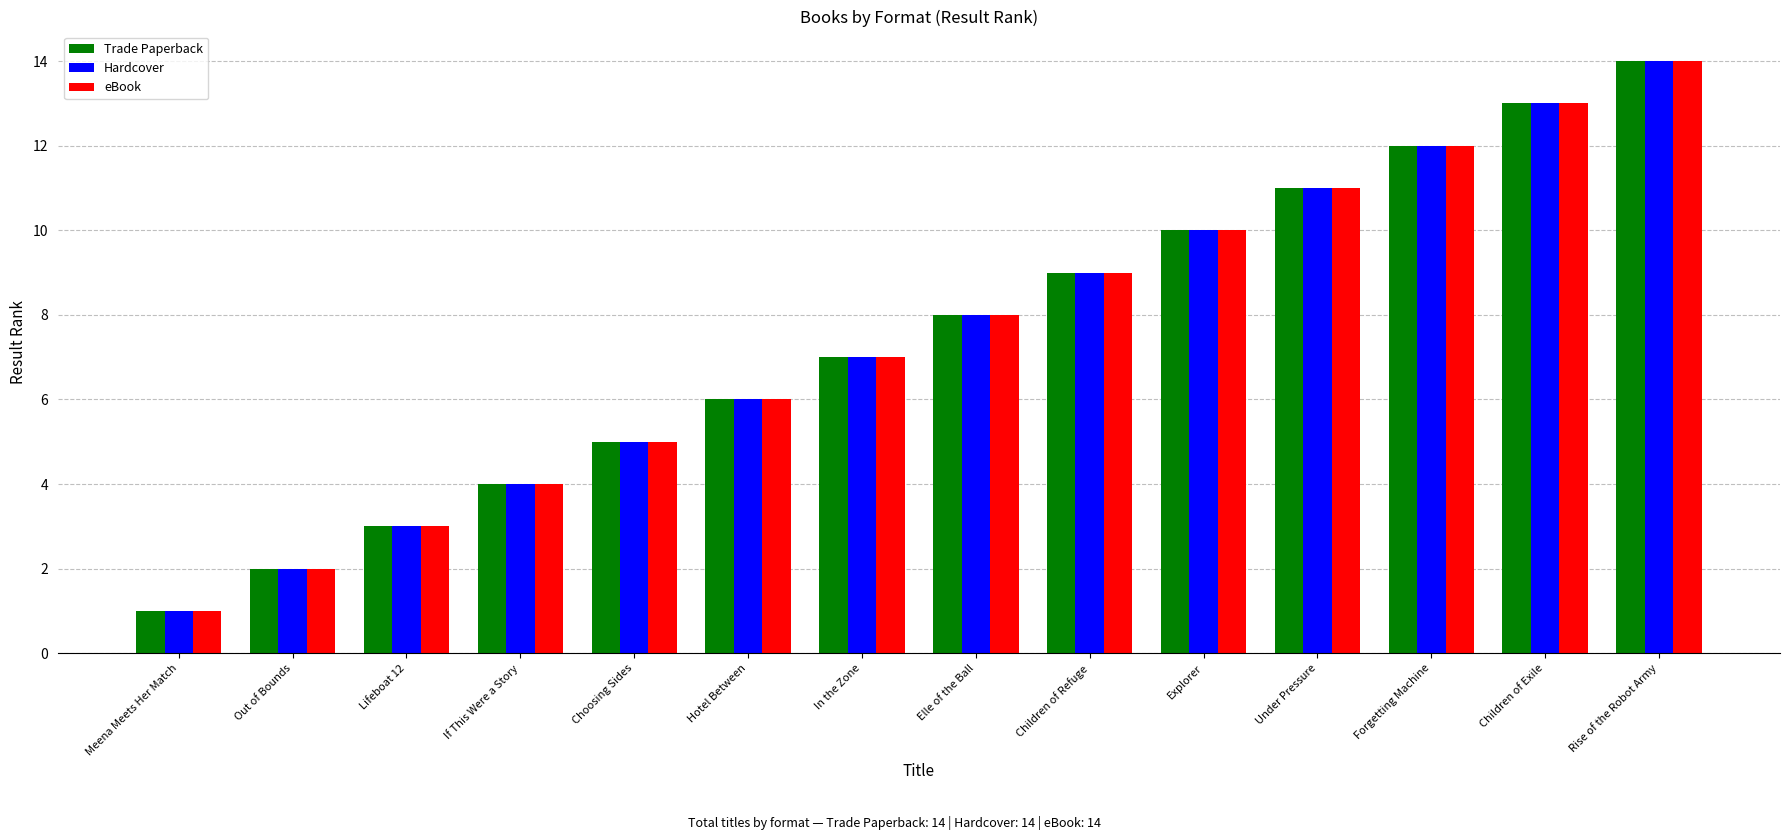

Which label corresponds to the largest value in the chart?

Rise of the Robot Army